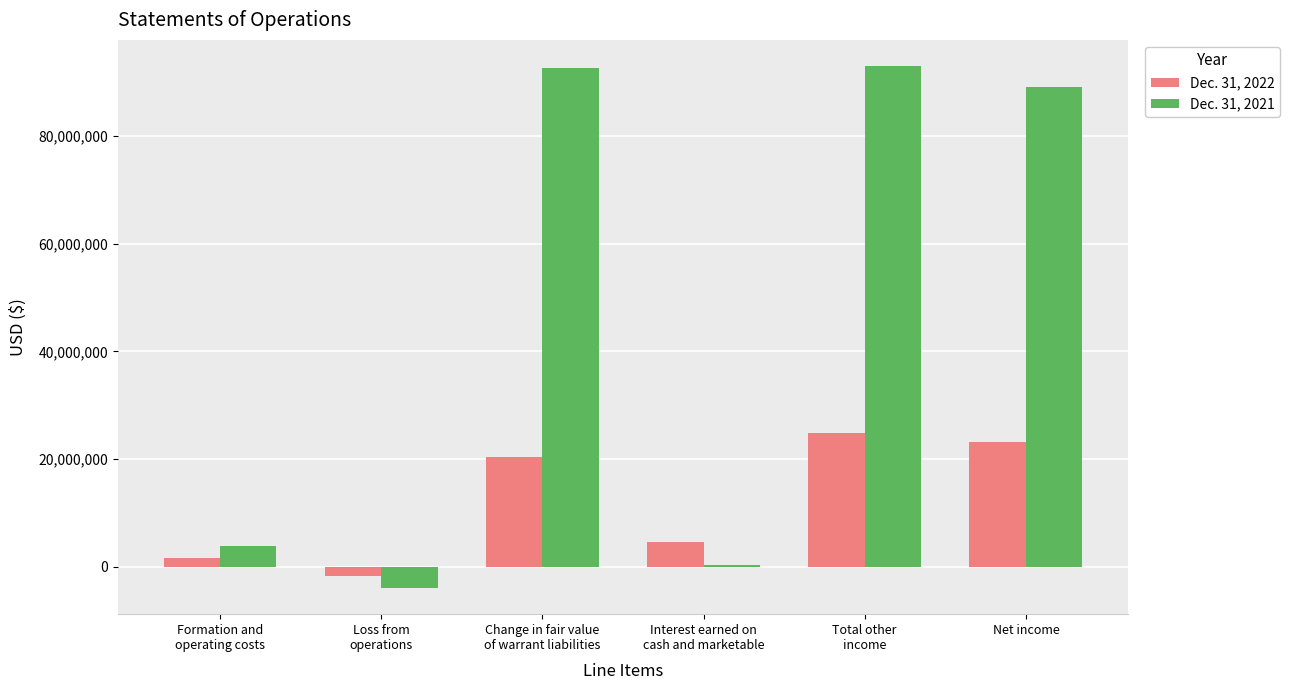

List the series in order of their peak value, highest first.

Dec. 31, 2021, Dec. 31, 2022